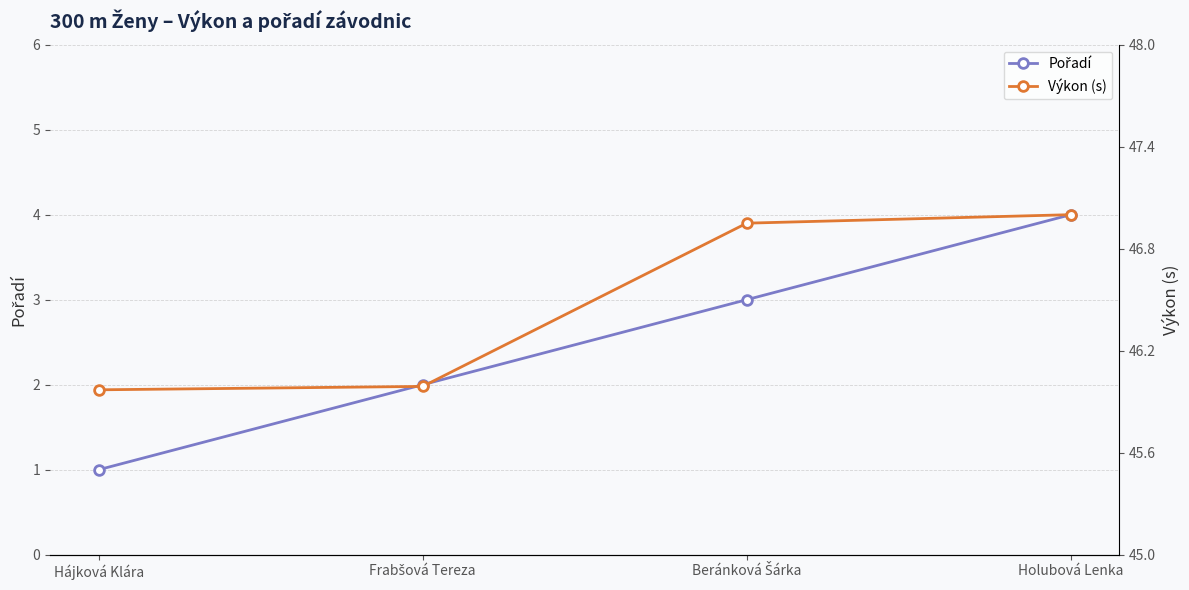

True or false: Pořadí and Výkon (s) cross at least once.

False